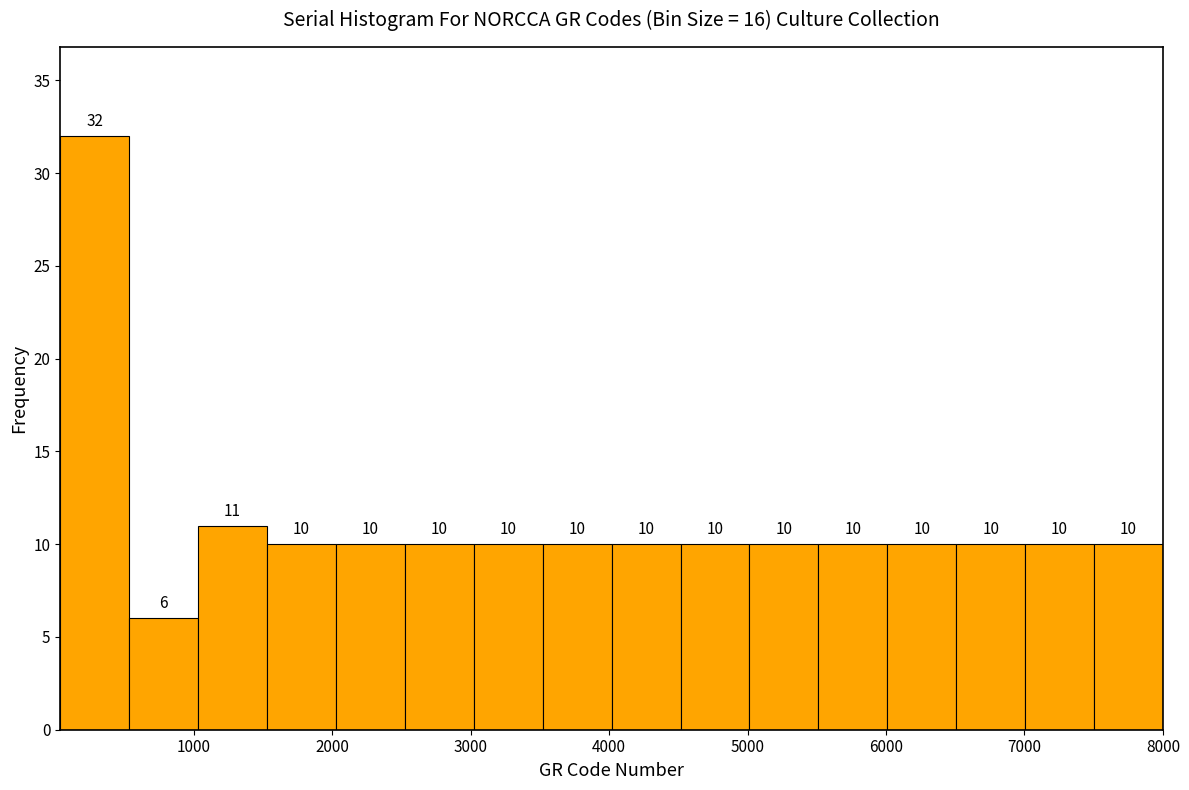

Reading left to right, transcribe this chart: for each bar, give the range it covers on the x-axis and its height. The bar edges are not printed on the chart, so give them approximately, as read against the axis.

0 to 500: 32
500 to 1000: 6
1000 to 1500: 11
1500 to 2000: 10
2000 to 2500: 10
2500 to 3000: 10
3000 to 3500: 10
3500 to 4000: 10
4000 to 4500: 10
4500 to 5000: 10
5000 to 5500: 10
5500 to 6000: 10
6000 to 6500: 10
6500 to 7000: 10
7000 to 7500: 10
7500 to 8000: 10